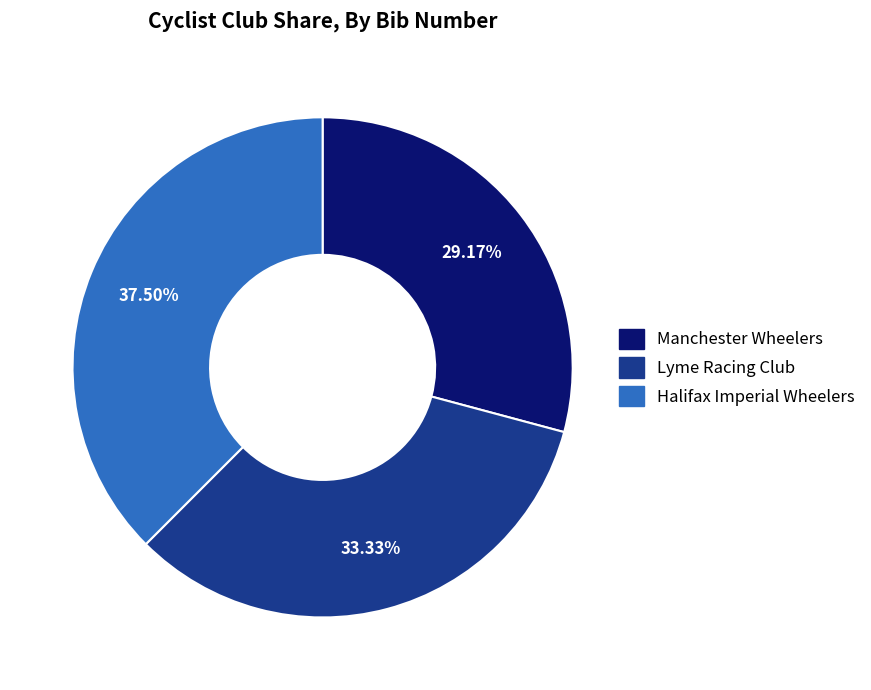

To the nearest percent, what is the combined percentage of Lyme Racing Club and Halifax Imperial Wheelers?

71%